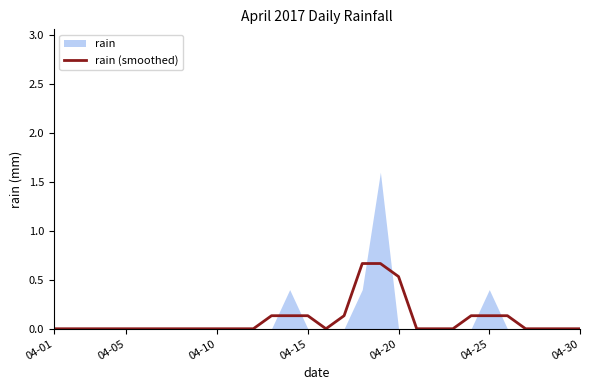

Is it true that rain (smoothed) equals -0.4 at 04-30?

False